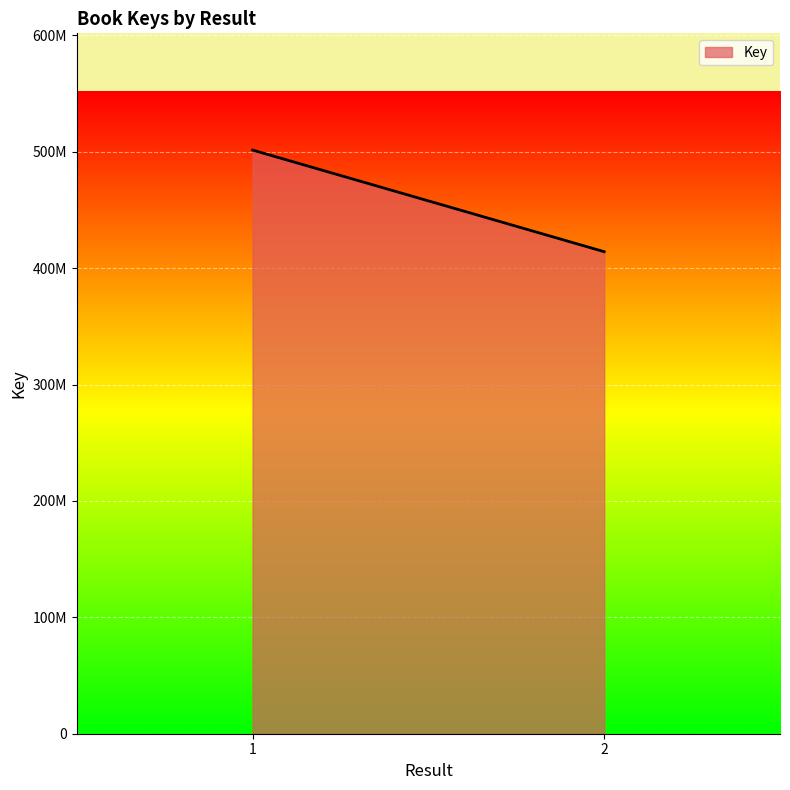

Which category has the highest value across all series?

1